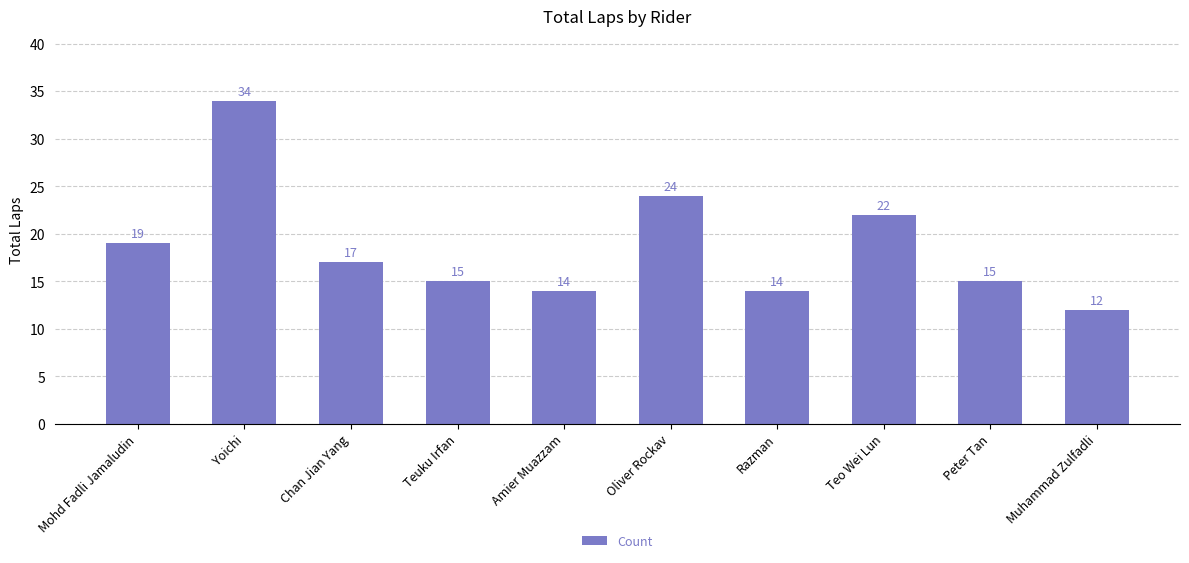

Reading right to left, what are all the values shown in this chart?

12	15	22	14	24	14	15	17	34	19